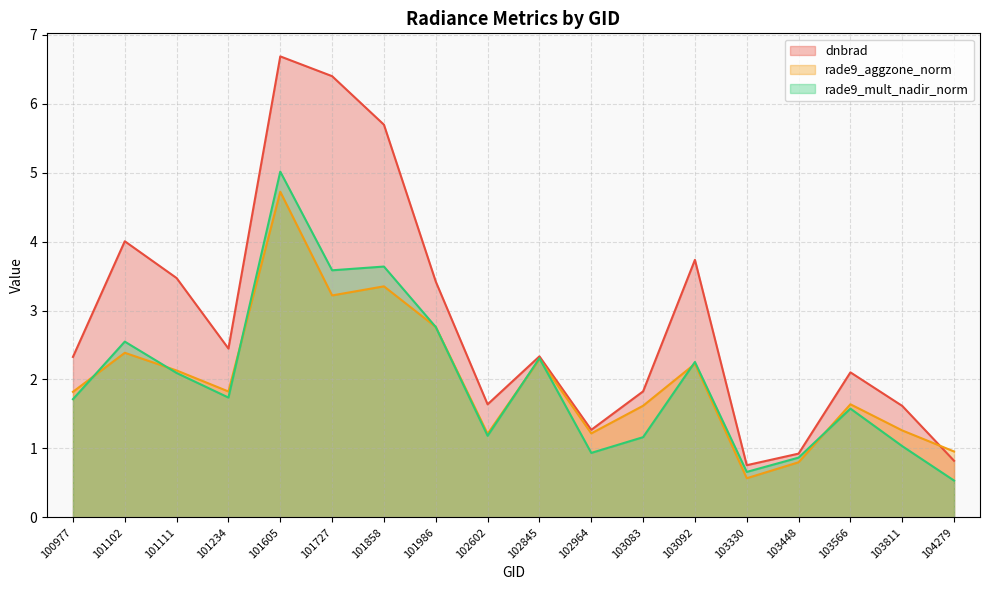

Which category has the lowest value in the rade9_aggzone_norm series?

103330